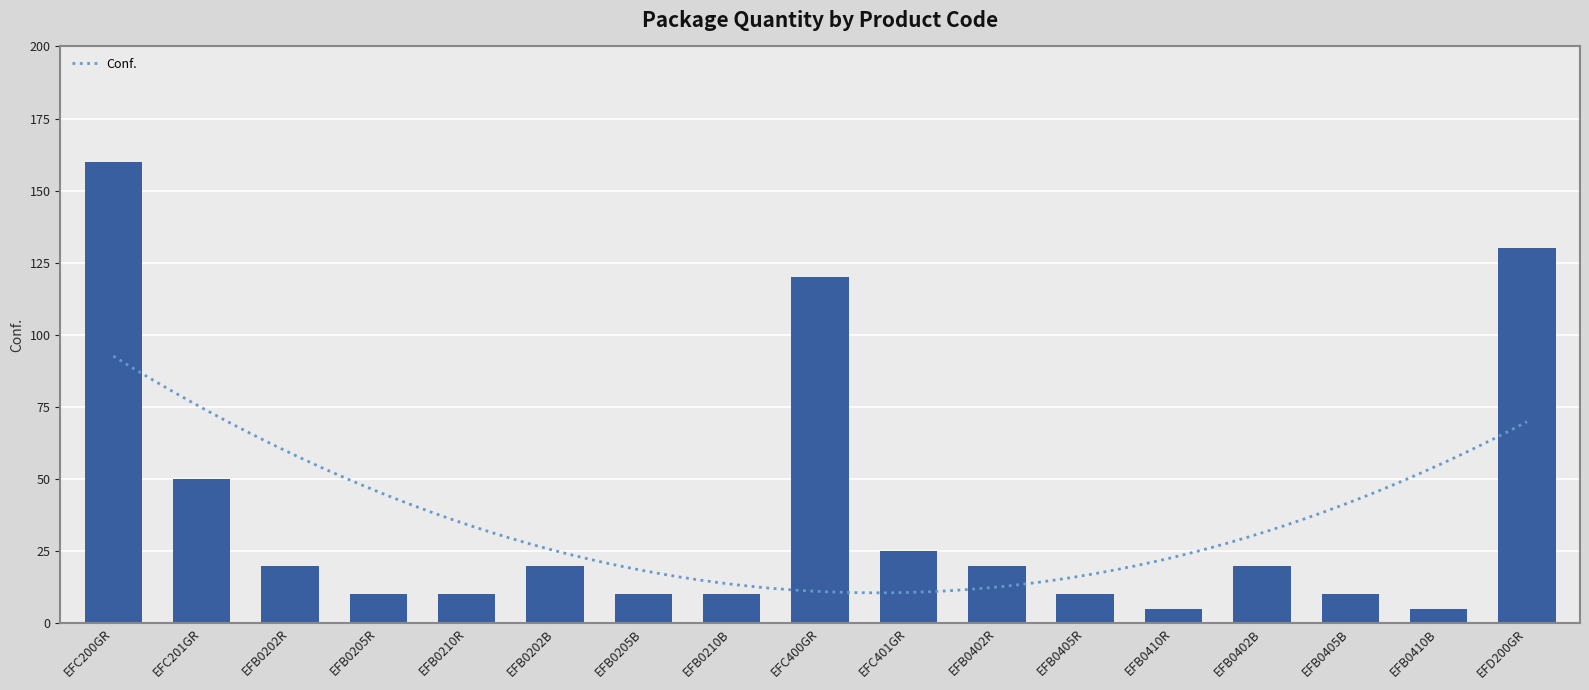

Reading right to left, list all the values displayed in this chart.

EFD200GR=130	EFB0410B=5	EFB0405B=10	EFB0402B=20	EFB0410R=5	EFB0405R=10	EFB0402R=20	EFC401GR=25	EFC400GR=120	EFB0210B=10	EFB0205B=10	EFB0202B=20	EFB0210R=10	EFB0205R=10	EFB0202R=20	EFC201GR=50	EFC200GR=160